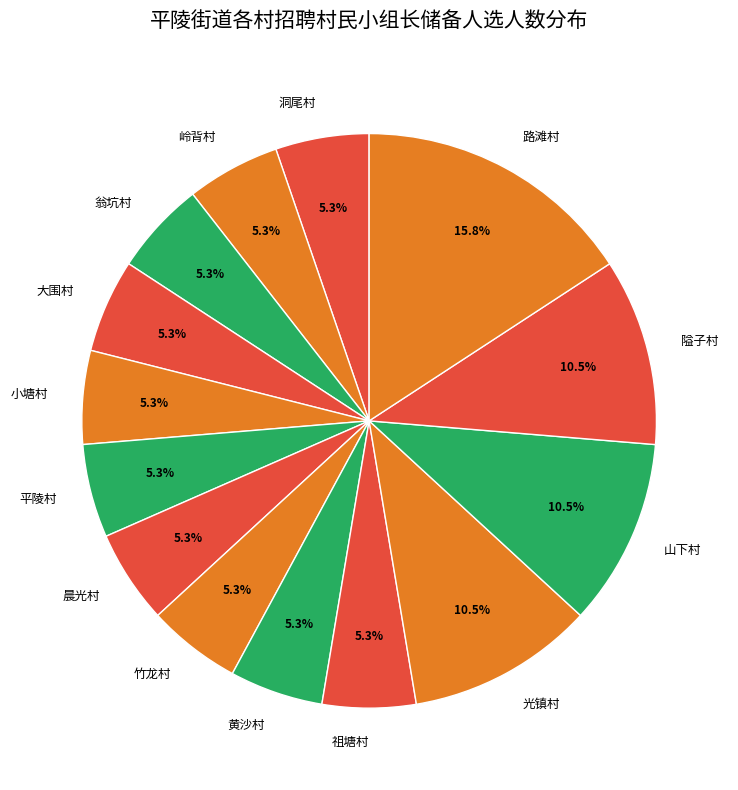

Does any single category account for the majority?

No